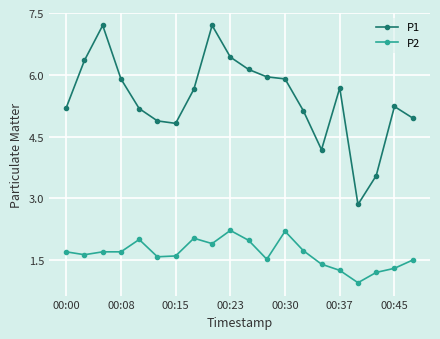

True or false: P2 has more than 0 points higher than both neighbors.

True